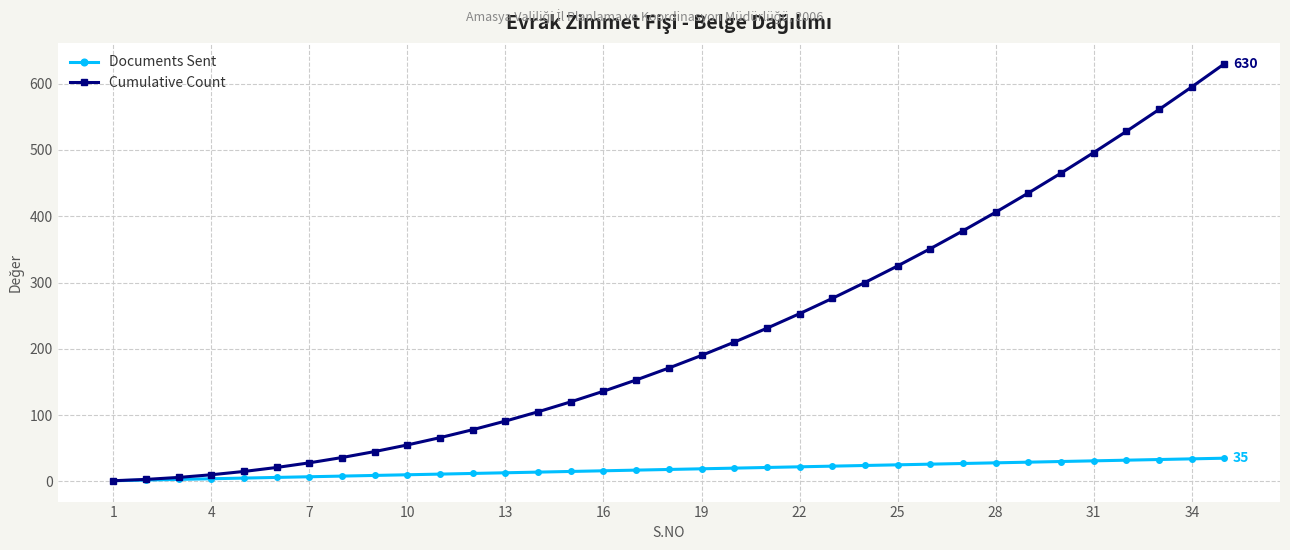

List the series in order of their peak value, highest first.

Cumulative Count, Documents Sent